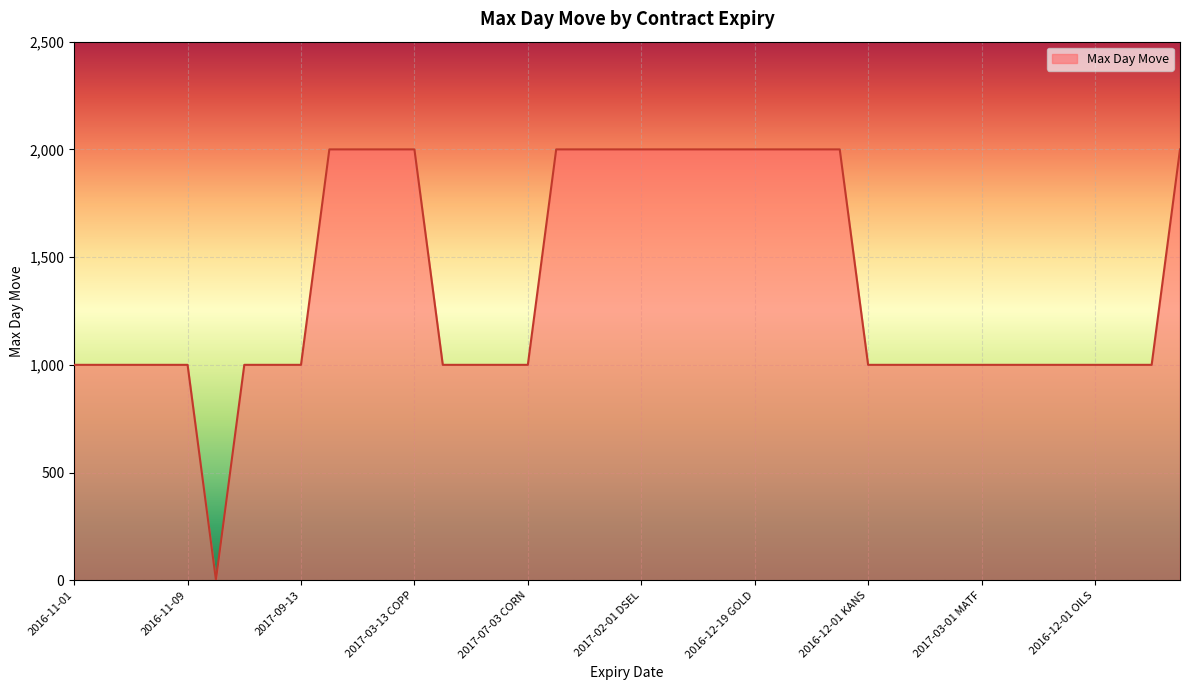

How many lines are shown in the chart?

1